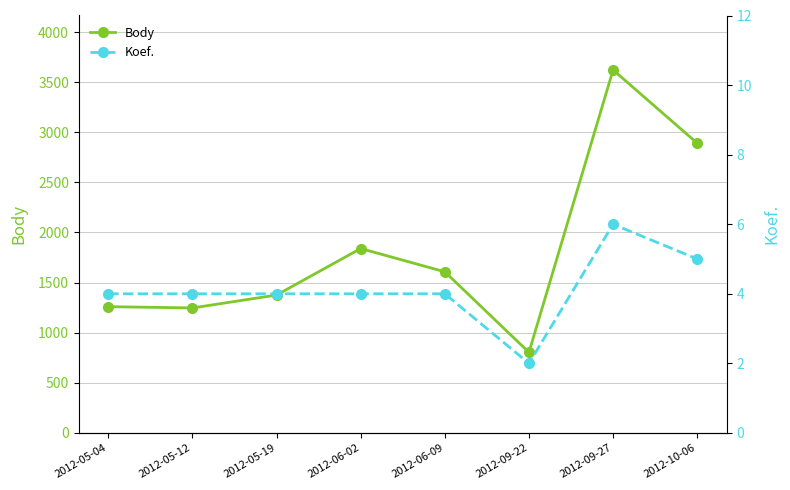

Is this an area chart (filled region under the line)?

No